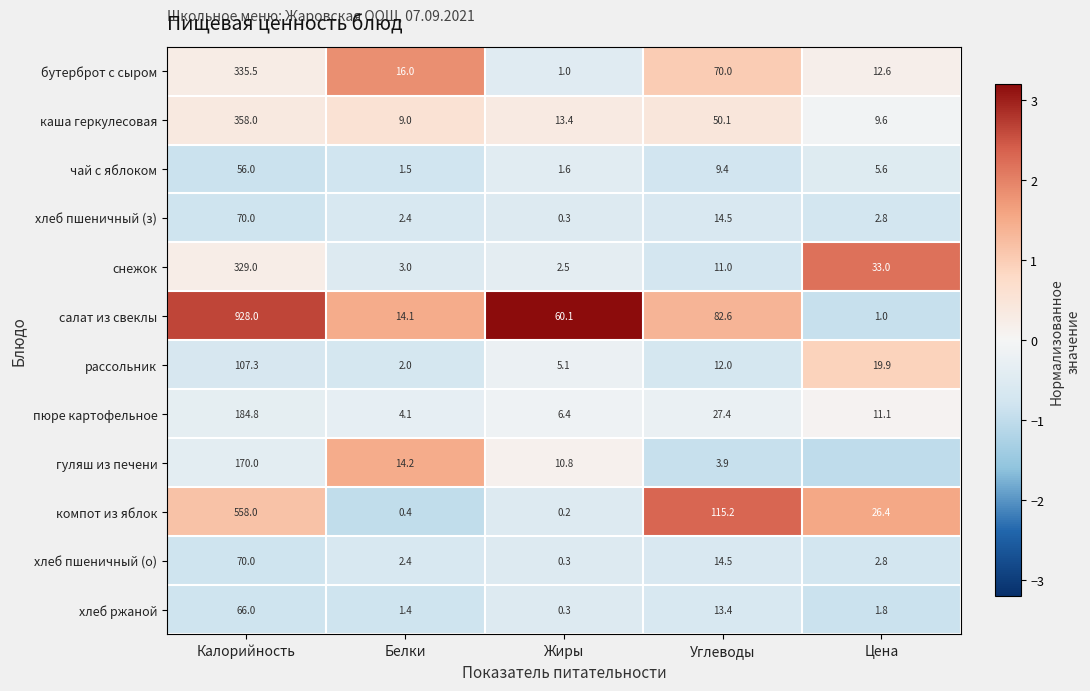

Is the value of хлеб пшеничный (з) at Белки greater than the value of салат из свеклы at Жиры?

No